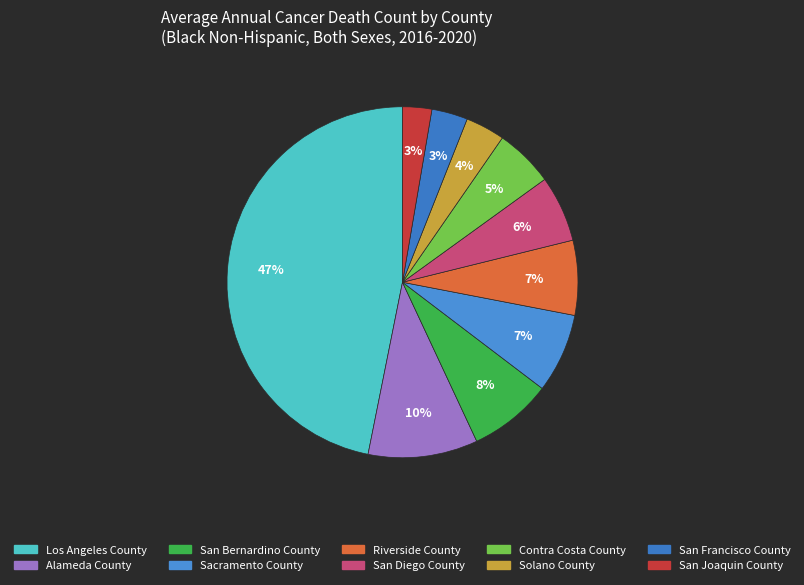

Which slice is the smallest?

San Joaquin County